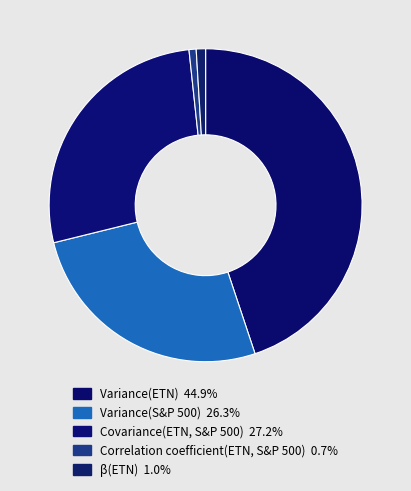

Do Variance(ETN) and Correlation coefficient(ETN, S&P 500) together represent more than half of the pie?

No